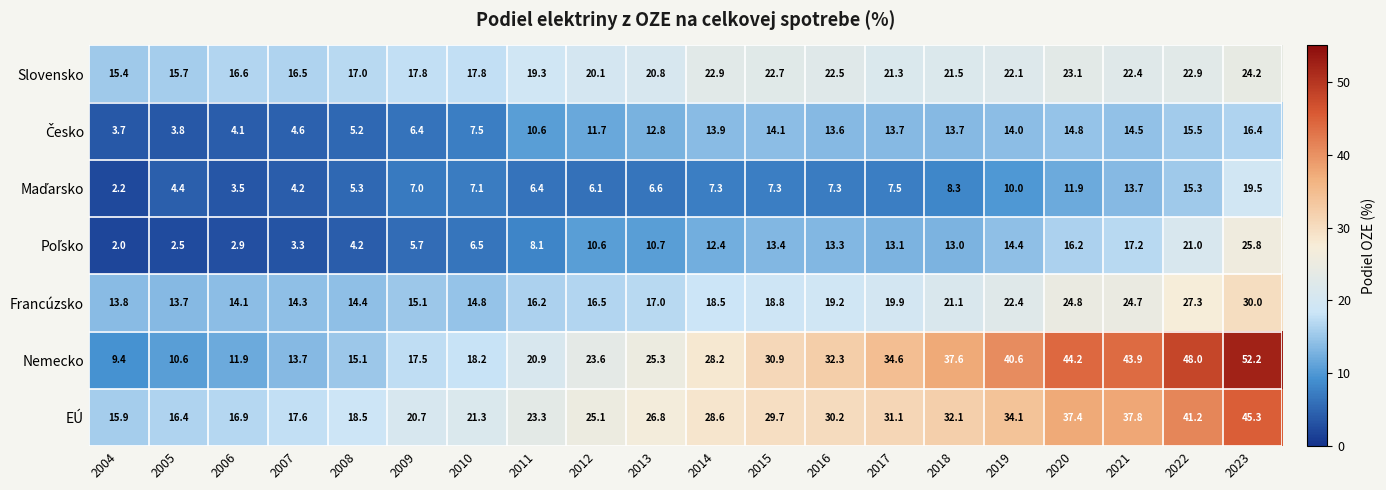

The Francúzsko series shows 6.0 at 2022. True or false?

False